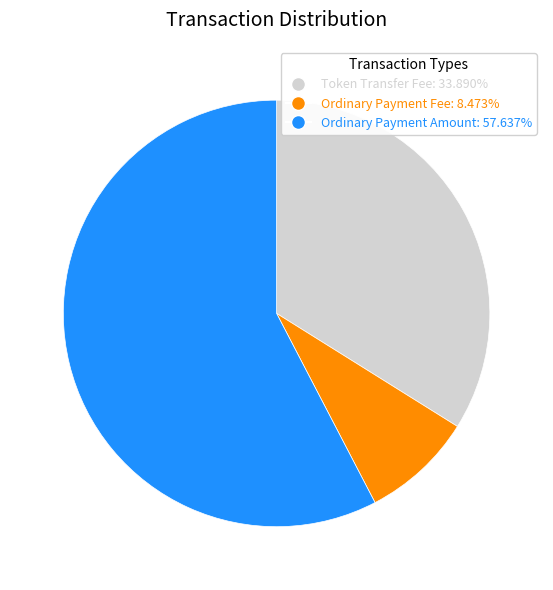

Does Ordinary Payment Amount: 57.637% represent more than half of the total?

Yes